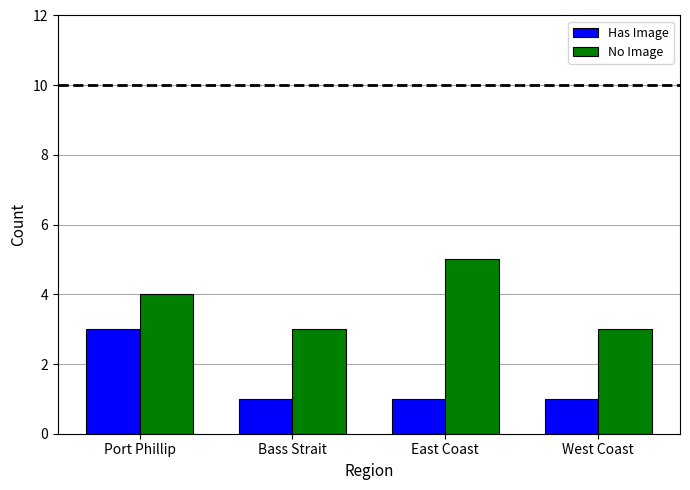

How many No Image values are between 3 and 5?

4